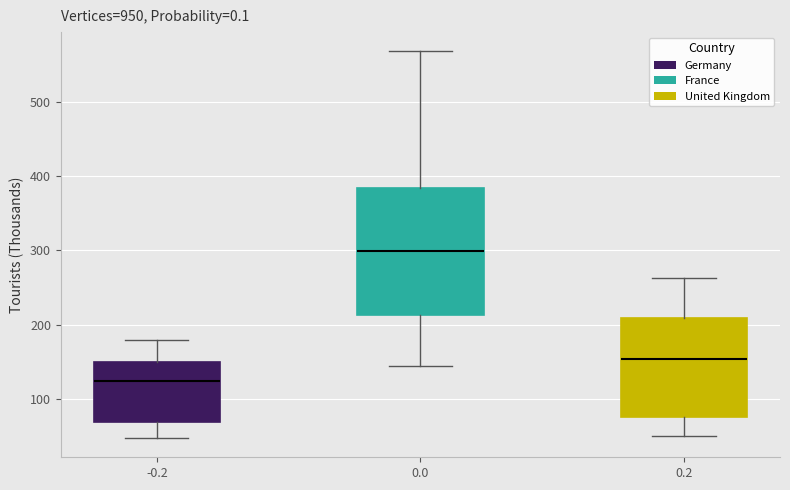

Reading left to right, read every box against the y-axis: the position of its median line, the range the box covers, and the ends of its whiskers. The values are not printed on the chart, so give them approximately, as read against the axis.

-0.2: median 120, box 70 to 150, whiskers 50 to 180
0.0: median 300, box 210 to 380, whiskers 140 to 570
0.2: median 150, box 70 to 210, whiskers 50 to 260